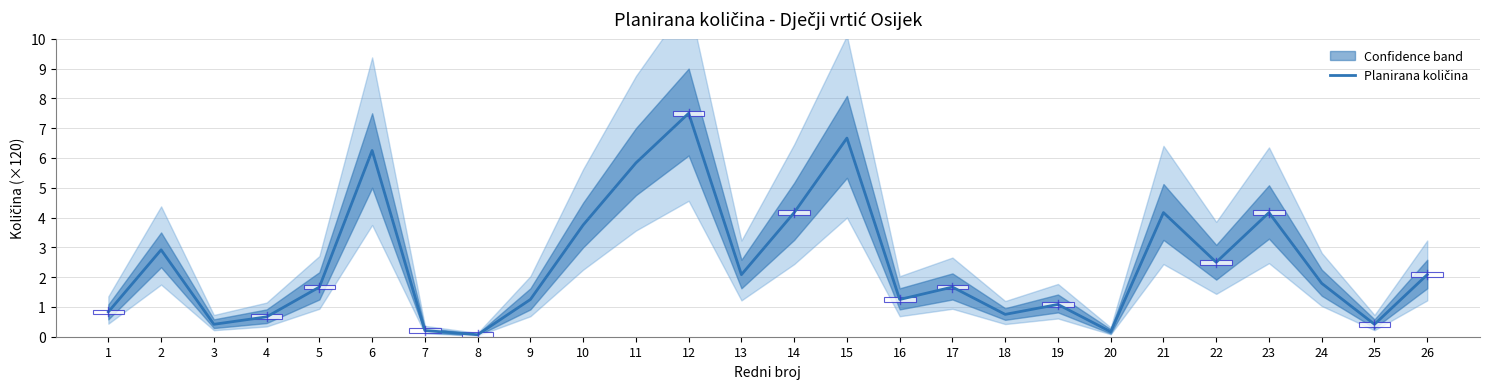

At which label is the value closest to 3?

2